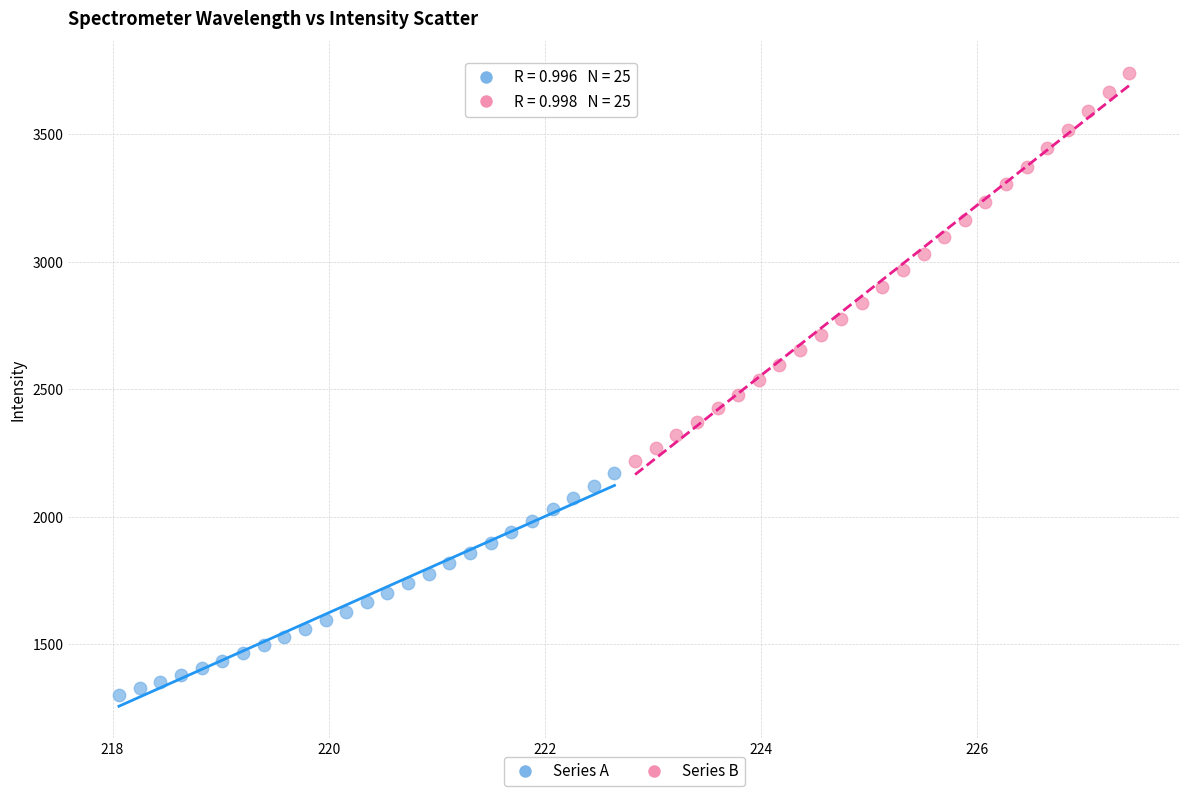

Which series has the largest Y range (max minus min)?

Series B